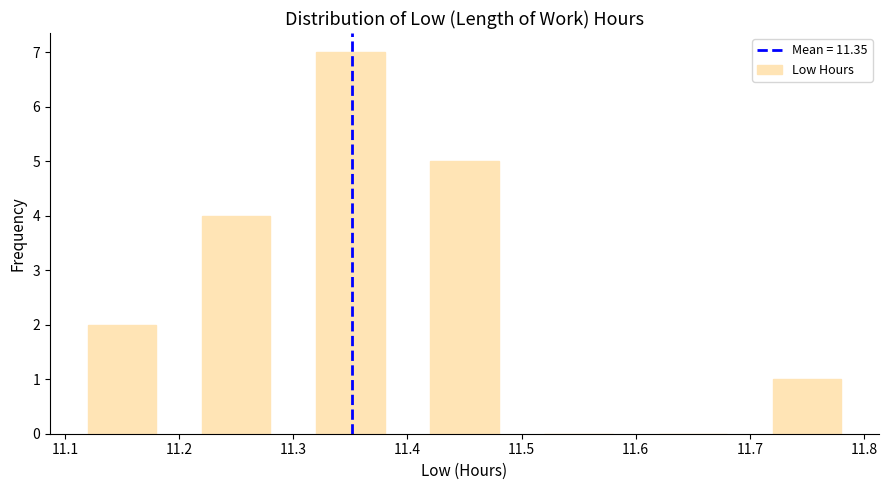

Which range on the x-axis has the tallest bar?

11.3 to 11.4